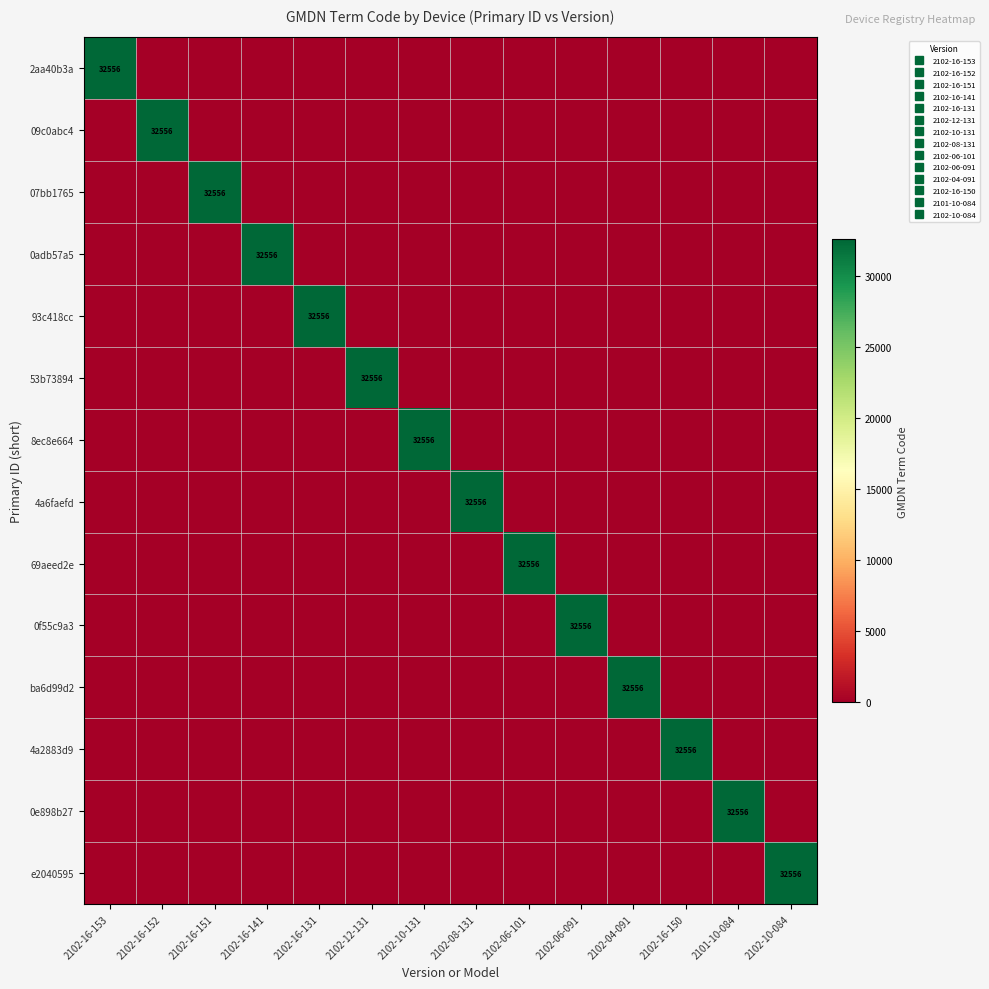

How many values in the 09c0abc4 series exceed 0?

1